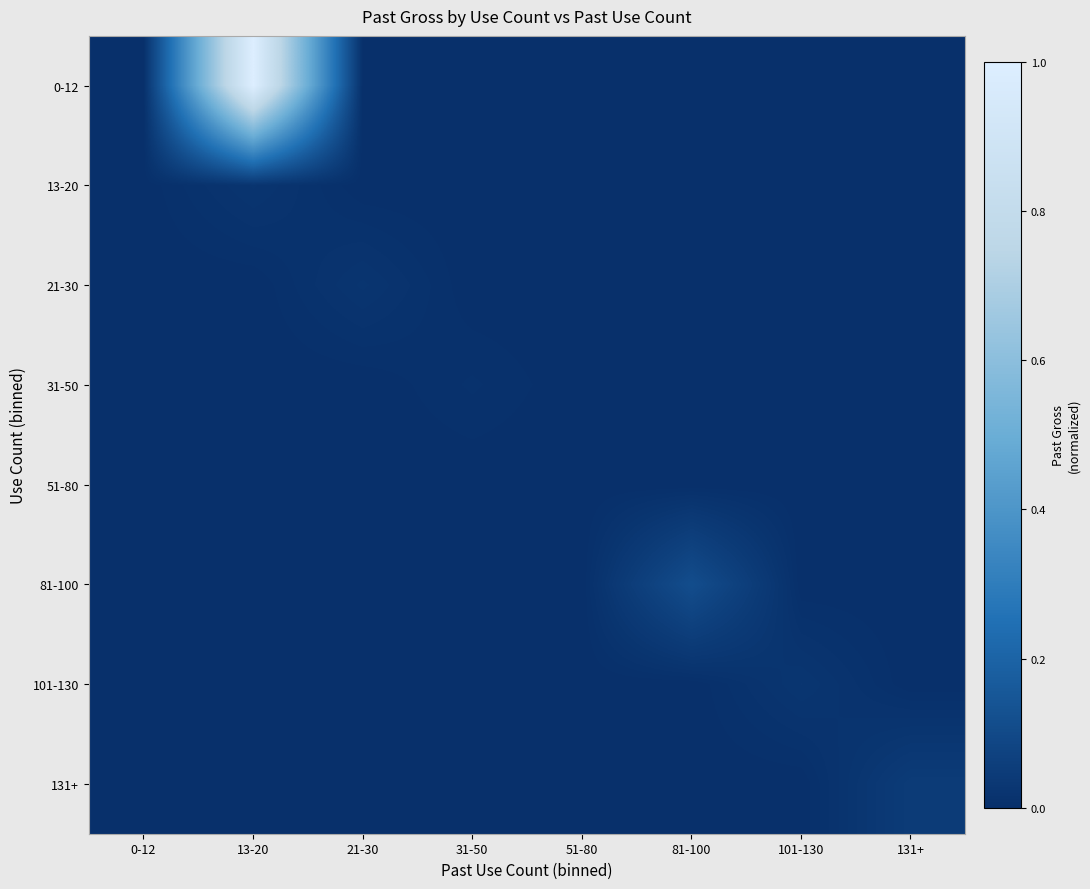

List the series in order of their peak value, lowest first.

51-80, 31-50, 13-20, 21-30, 101-130, 131+, 81-100, 0-12